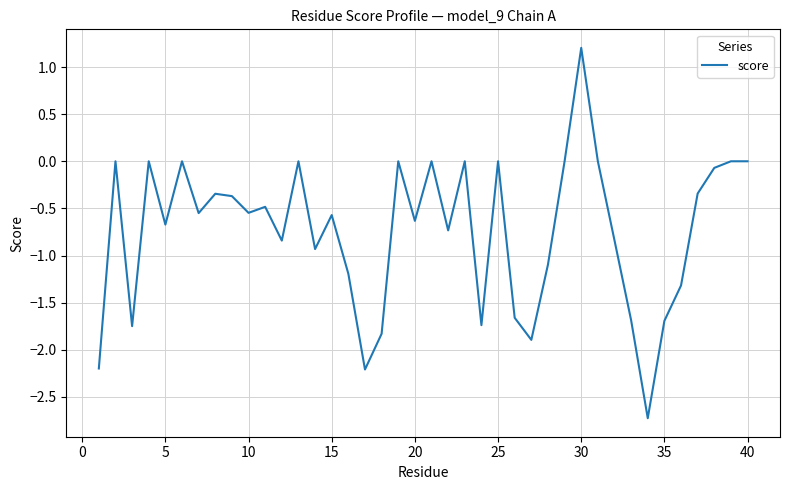

Count the number of data series in this chart.

1